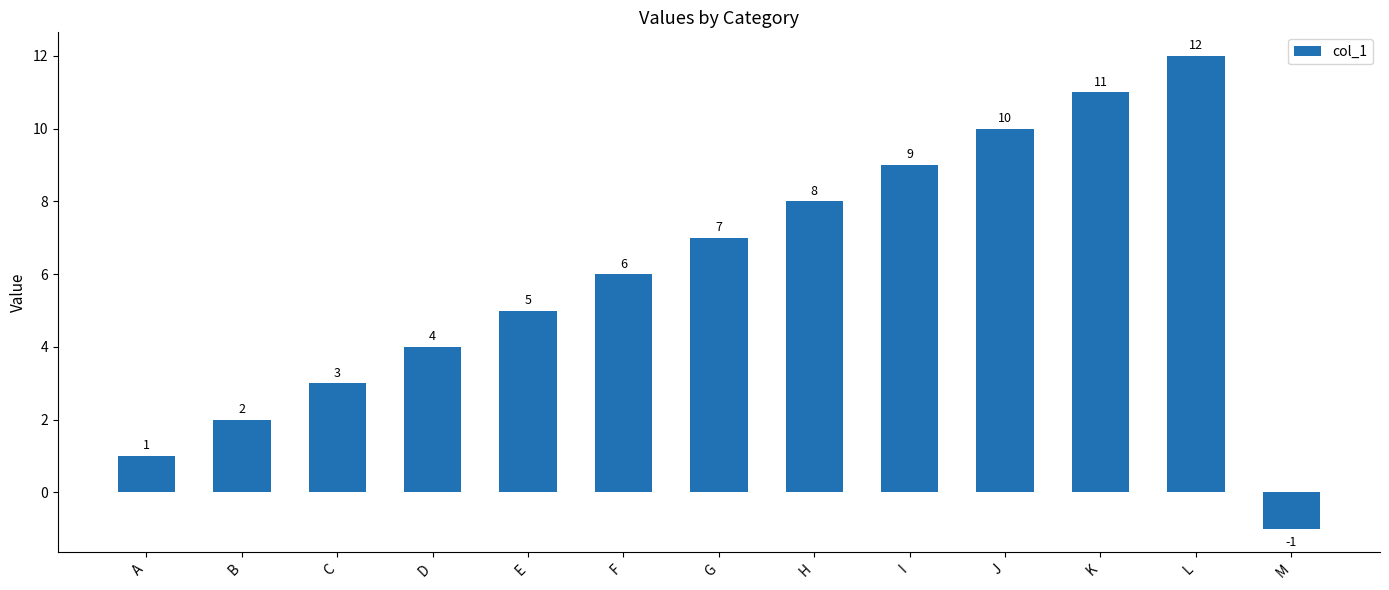

What is the difference between the maximum and second lowest values?

11